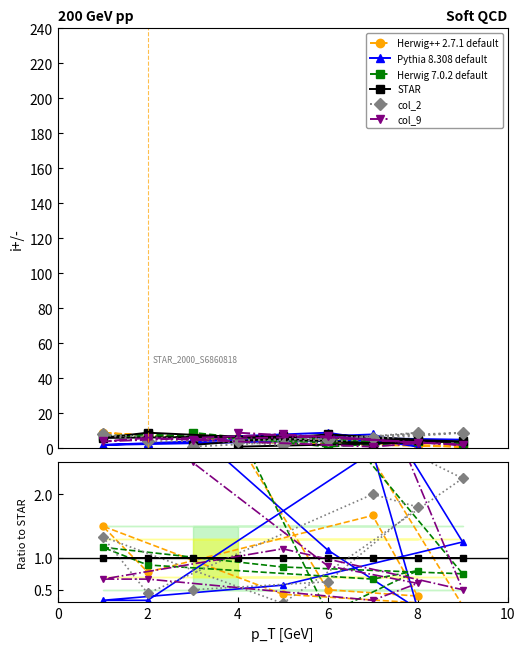

What are all the series names shown in the legend?

Herwig++ 2.7.1 default, Pythia 8.308 default, Herwig 7.0.2 default, STAR, col_2, col_9